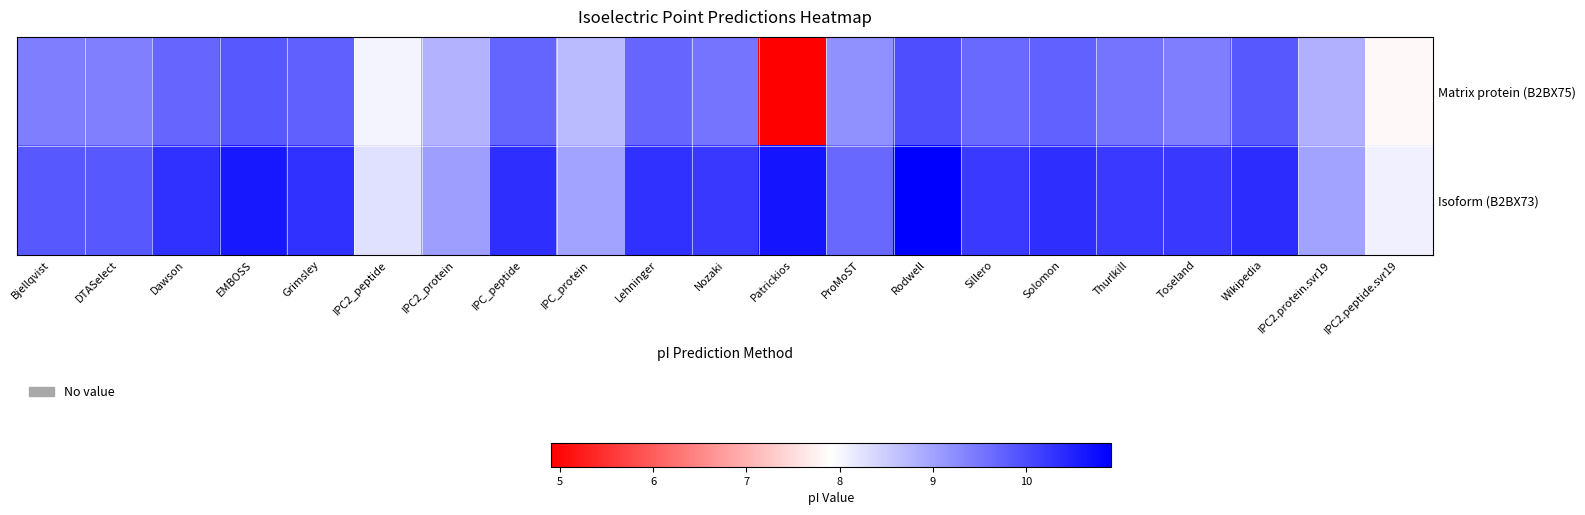

What is the difference between the highest and lowest values at Patrickios?

5.8